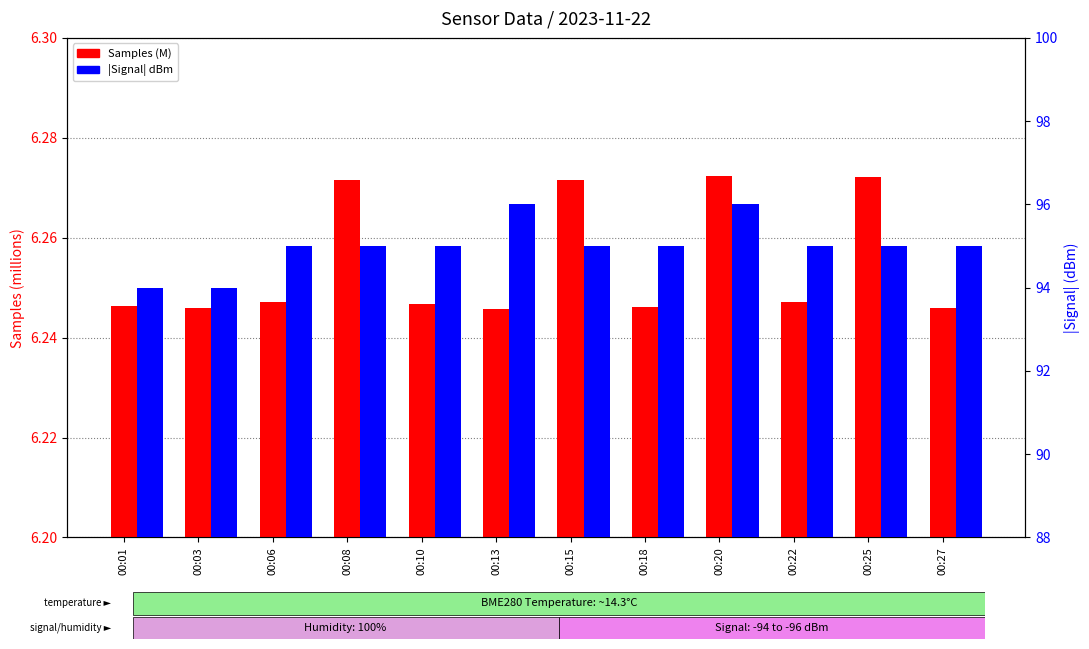

Is it true that |Signal| (dBm) equals 32.4 at 00:25?

False